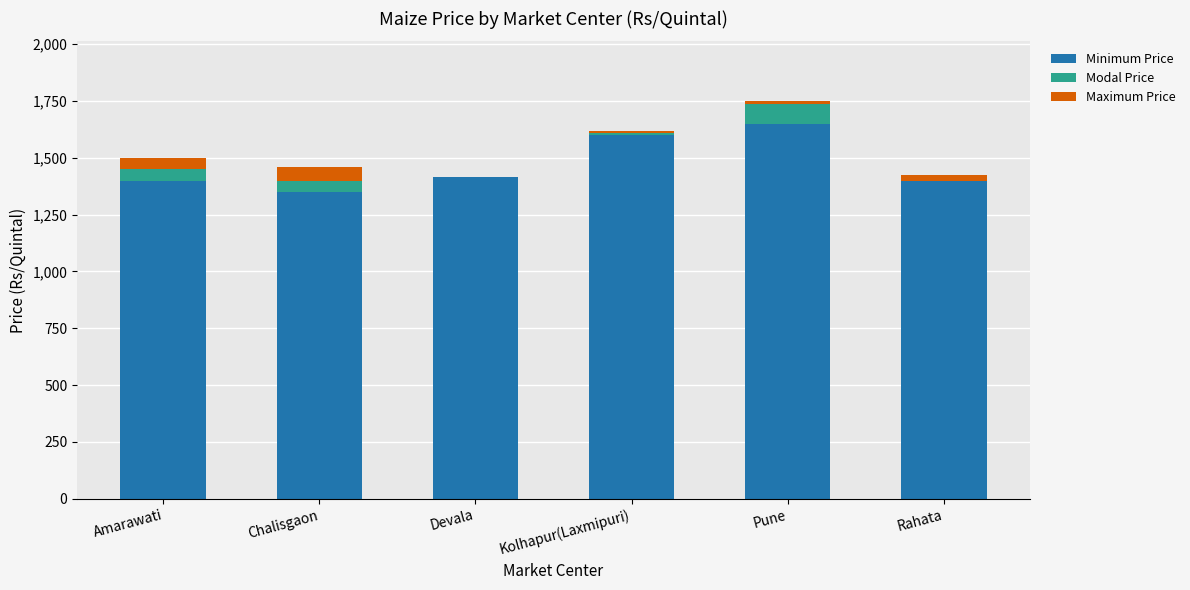

What is the total value across all series at Devala?

1416